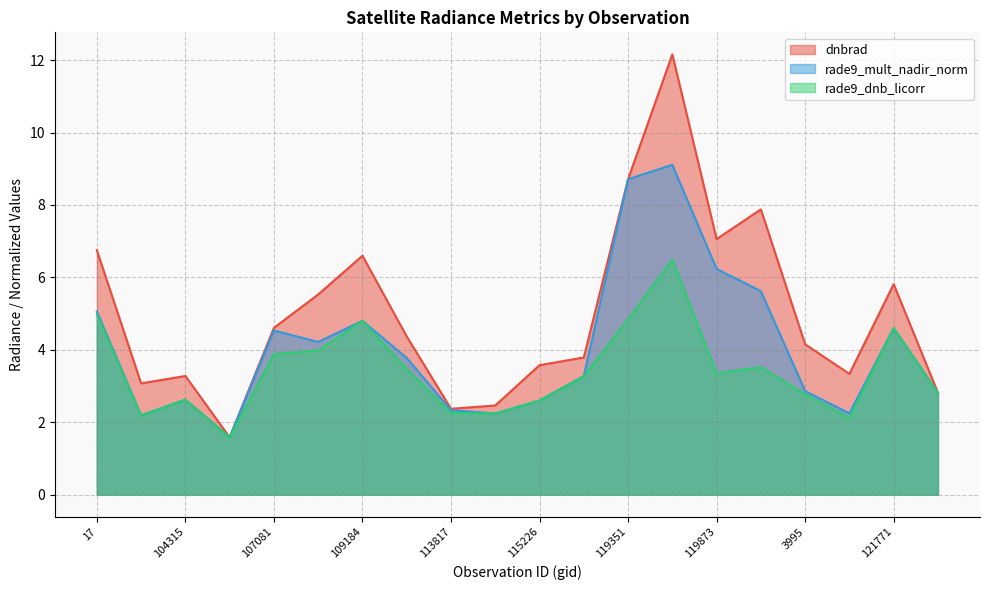

Reading left to right, extract all data points from this chart.

dnbrad: 6.8	3.1	3.3	1.6	4.6	5.5	6.6	4.4	2.4	2.5	3.6	3.8	8.7	12.2	7.1	7.9	4.2	3.3	5.8	2.8
rade9_mult_nadir_norm: 5.1	2.2	2.6	1.6	4.5	4.2	4.8	3.8	2.3	2.2	2.6	3.3	8.7	9.1	6.2	5.6	2.9	2.2	4.6	2.8
rade9_dnb_licorr: 5.0	2.2	2.6	1.6	3.9	4.0	4.8	3.5	2.3	2.2	2.6	3.3	4.8	6.5	3.4	3.5	2.8	2.1	4.6	2.8